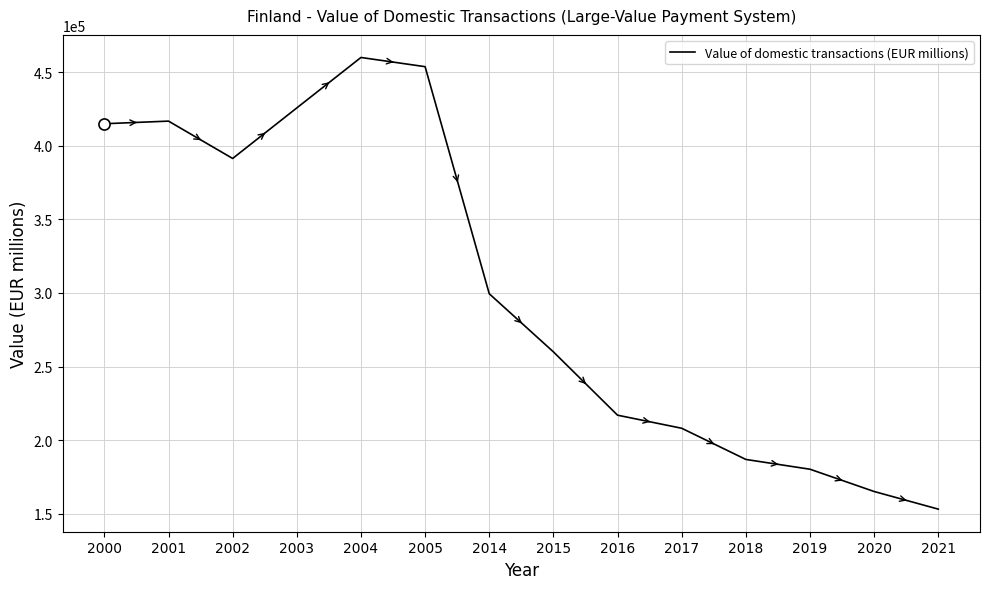

Which label corresponds to the smallest value in the chart?

2021